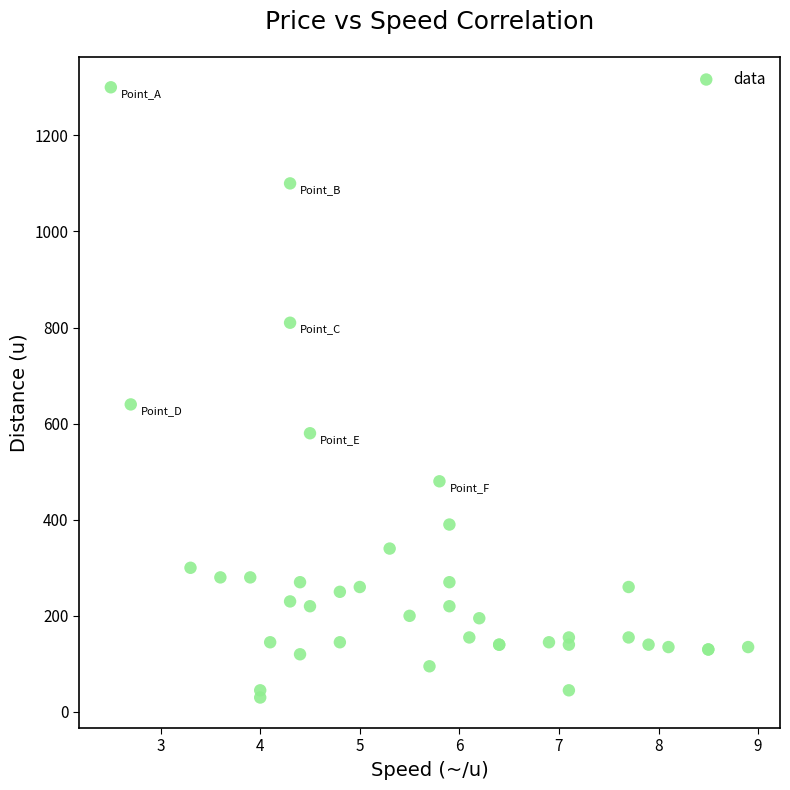

What Y value in the scatter plot is closest to 665?

640